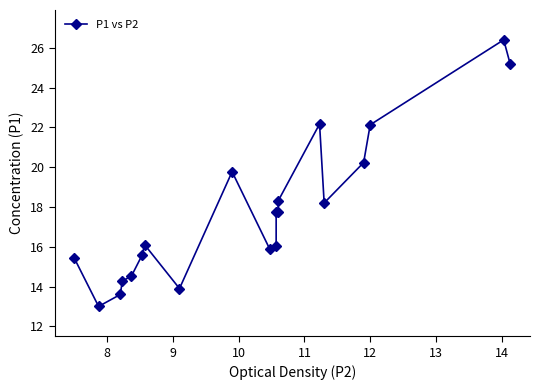

What is the sum of all values?

356.2